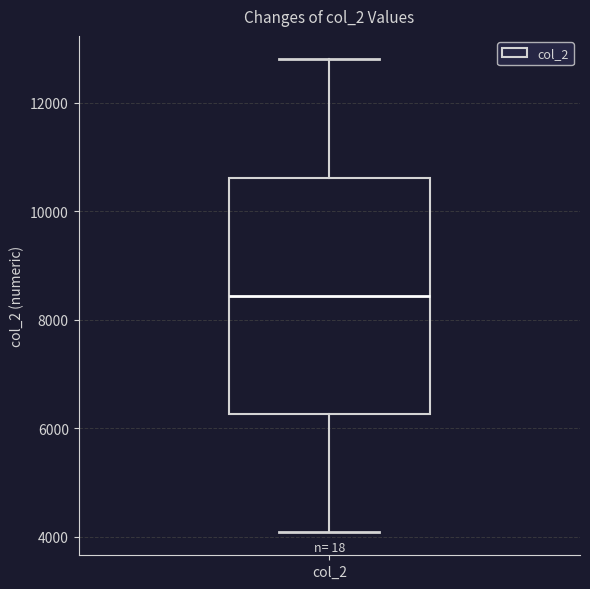

Transcribe this box plot: give where the median line is, the range the box spans, and where the two whiskers end, as read against the y-axis. The values are not printed on the chart, so give them approximately, as read against the axis.

median 8400, box 6200 to 10600, whiskers 4000 to 12800